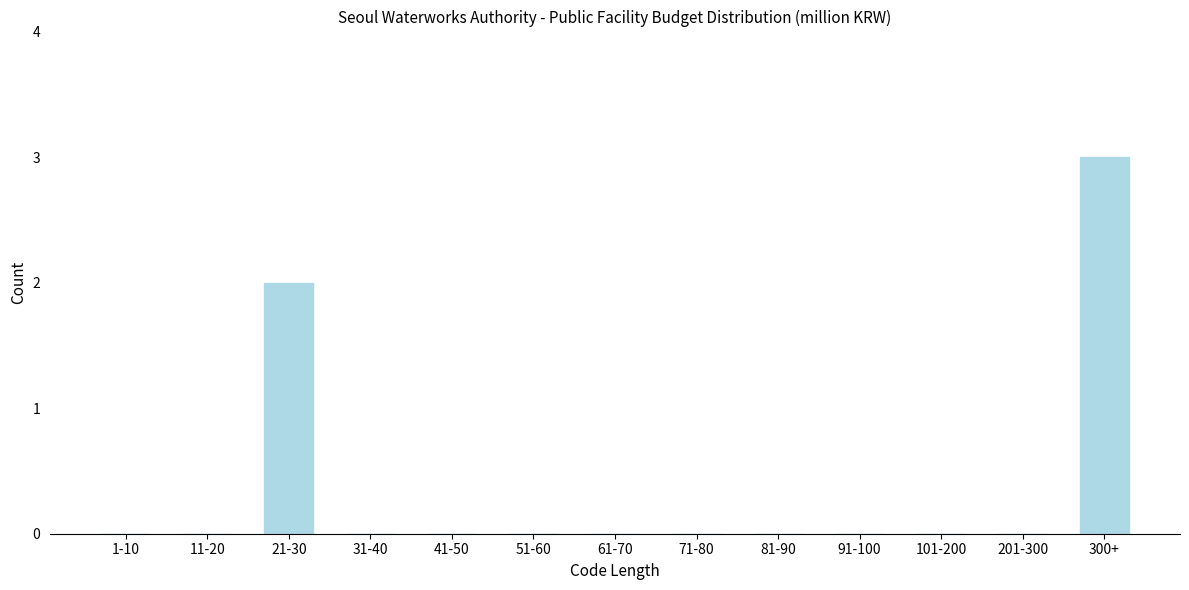

Reading left to right, what are all the values shown in this chart?

1-10=0	11-20=0	21-30=2	31-40=0	41-50=0	51-60=0	61-70=0	71-80=0	81-90=0	91-100=0	101-200=0	201-300=0	300+=3